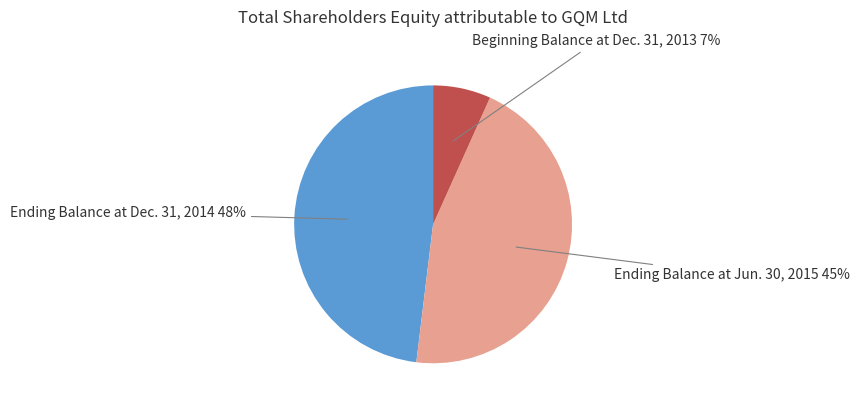

Is there any slice that represents more than half of the pie?

No